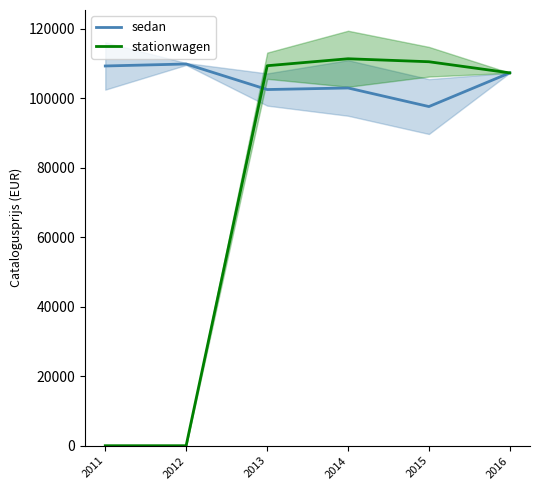

In sedan, how many points are higher than both neighbors (excluding endpoints)?

2